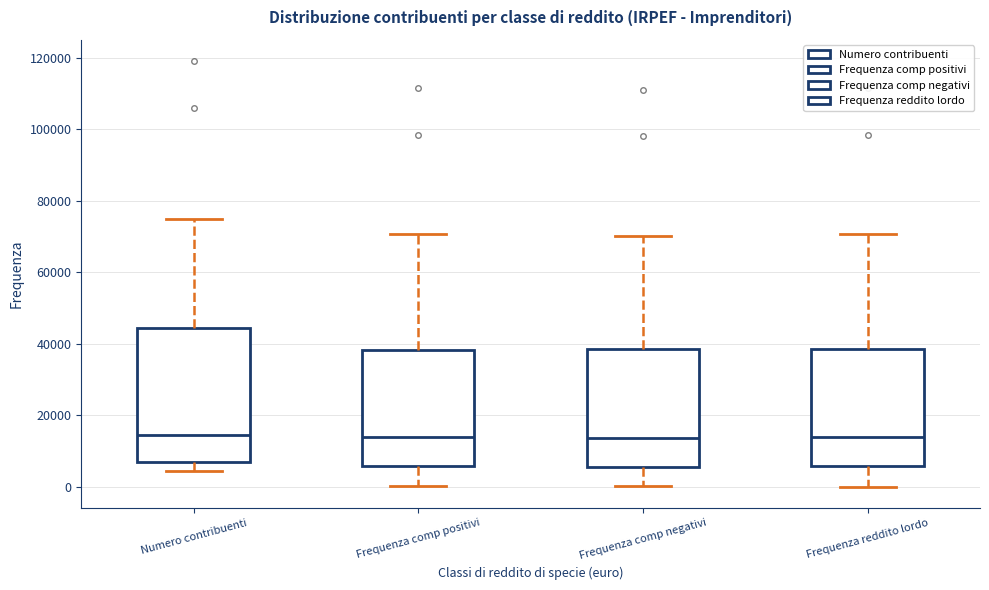

Reading left to right, read every box against the y-axis: the position of its median line, the range the box covers, and the ends of its whiskers. The values are not printed on the chart, so give them approximately, as read against the axis.

Numero contribuenti: median 14000, box 6000 to 44000, whiskers 4000 to 74000
Frequenza comp positivi: median 14000, box 6000 to 38000, whiskers 0 to 70000
Frequenza comp negativi: median 14000, box 6000 to 38000, whiskers 0 to 70000
Frequenza reddito lordo: median 14000, box 6000 to 38000, whiskers 0 to 70000